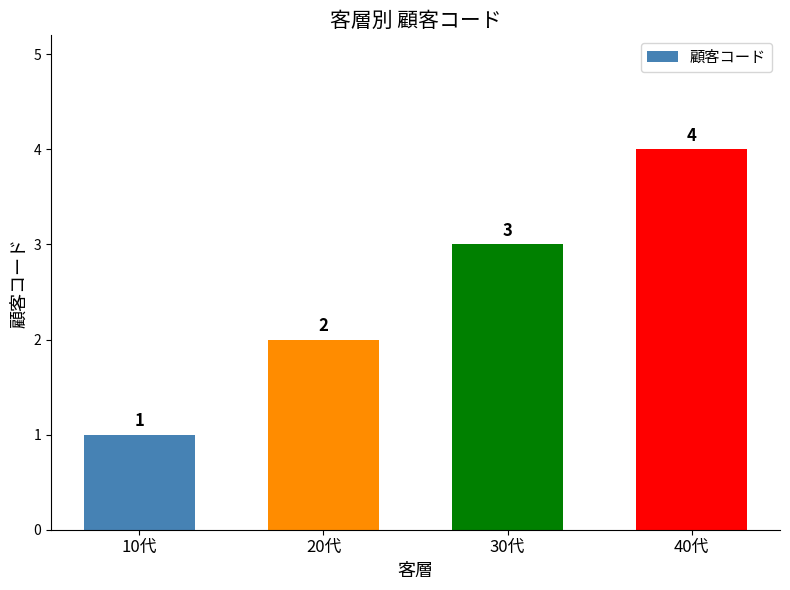

What is the difference between the values at 20代 and 30代?

1